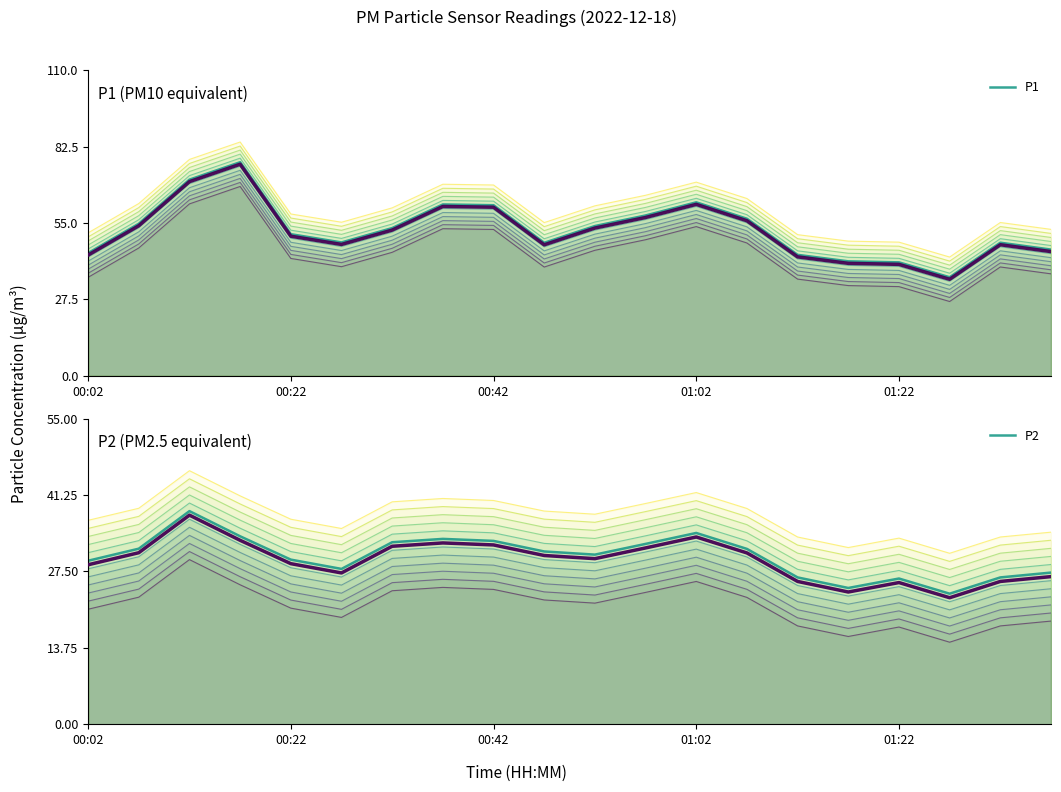

In P1, how many points are higher than both neighbors (excluding endpoints)?

4